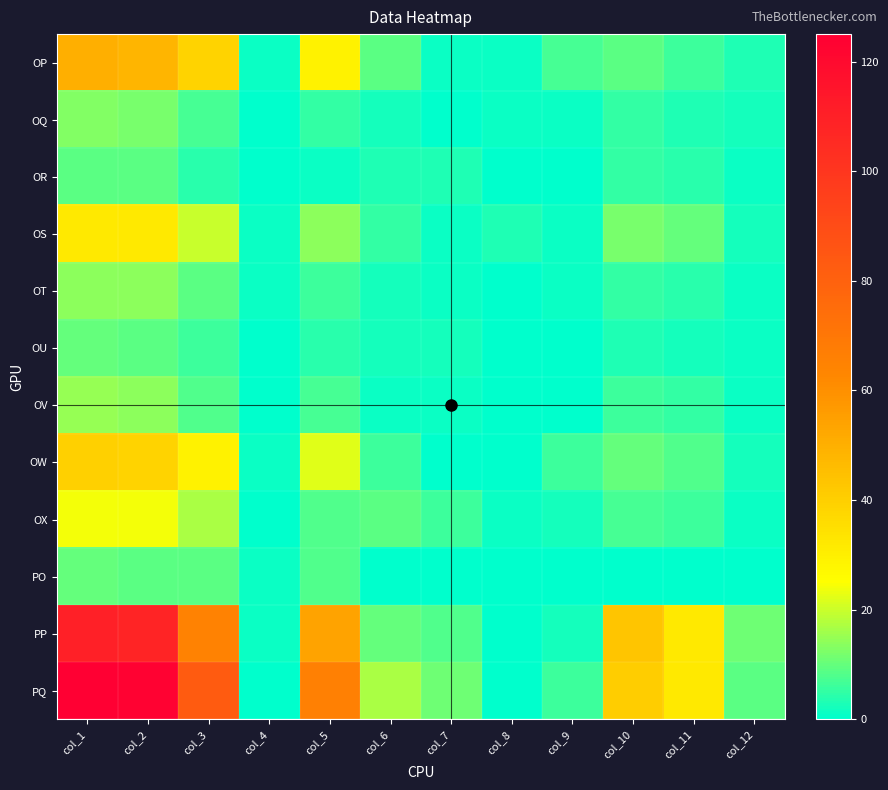

At which category is the sum across all series the highest?

col_1